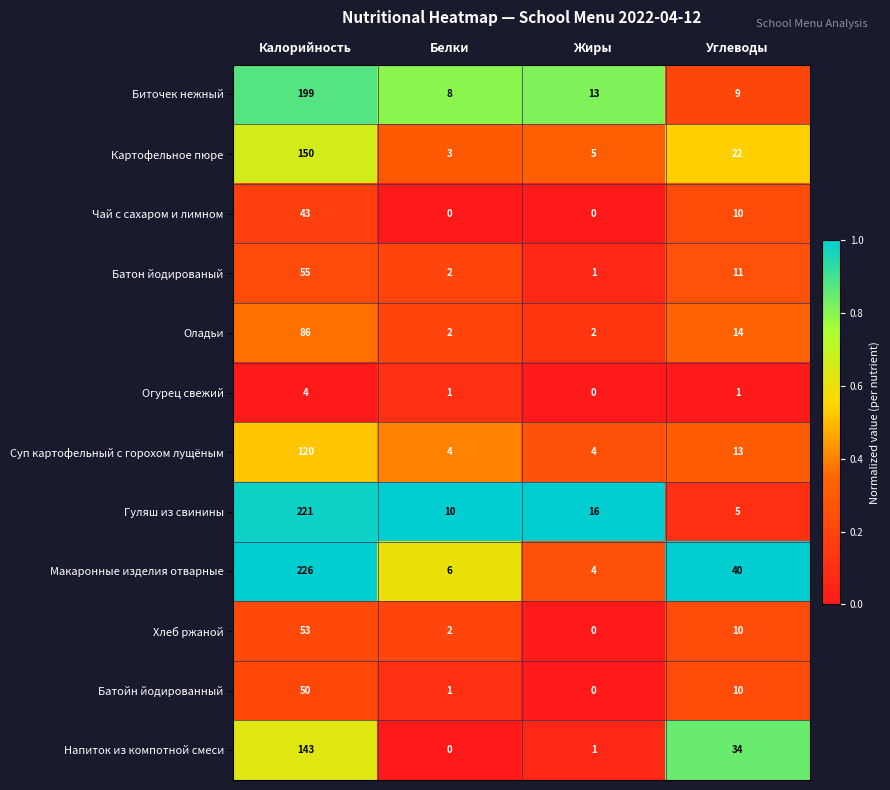

What is the maximum value shown in the chart?

226